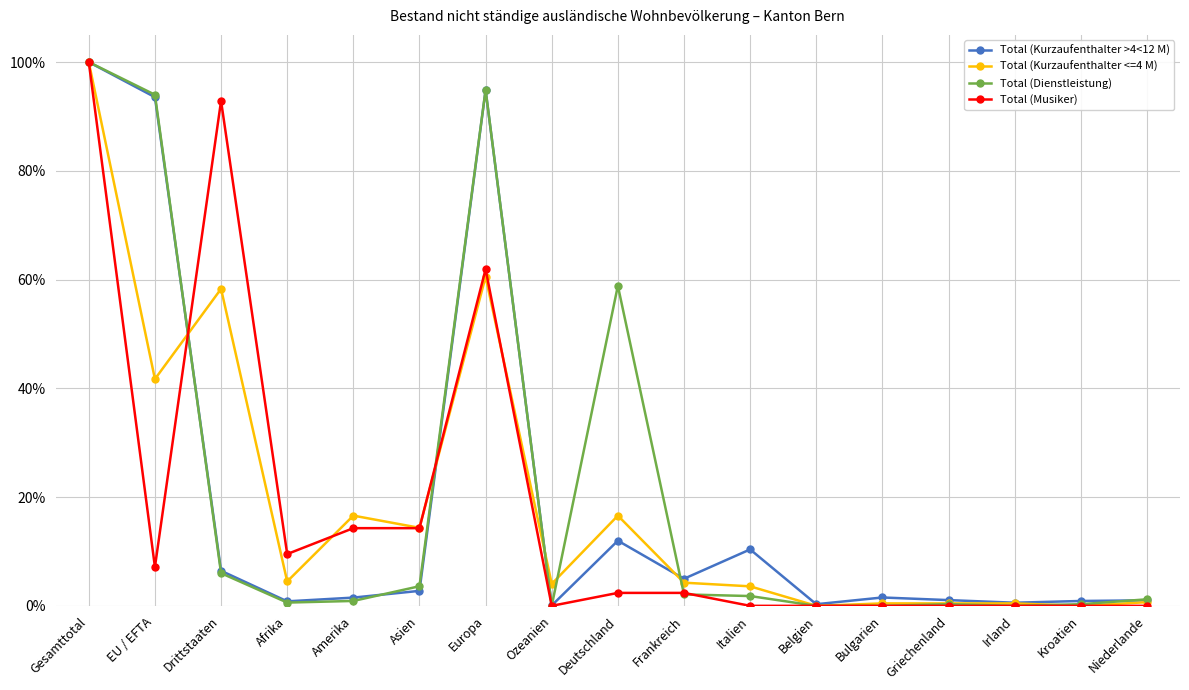

What is the sum of all Total (Kurzaufenthalter <=4 M) values?

326.5